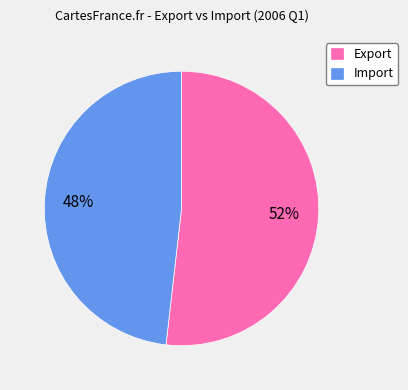

How many slices are in this pie chart?

2